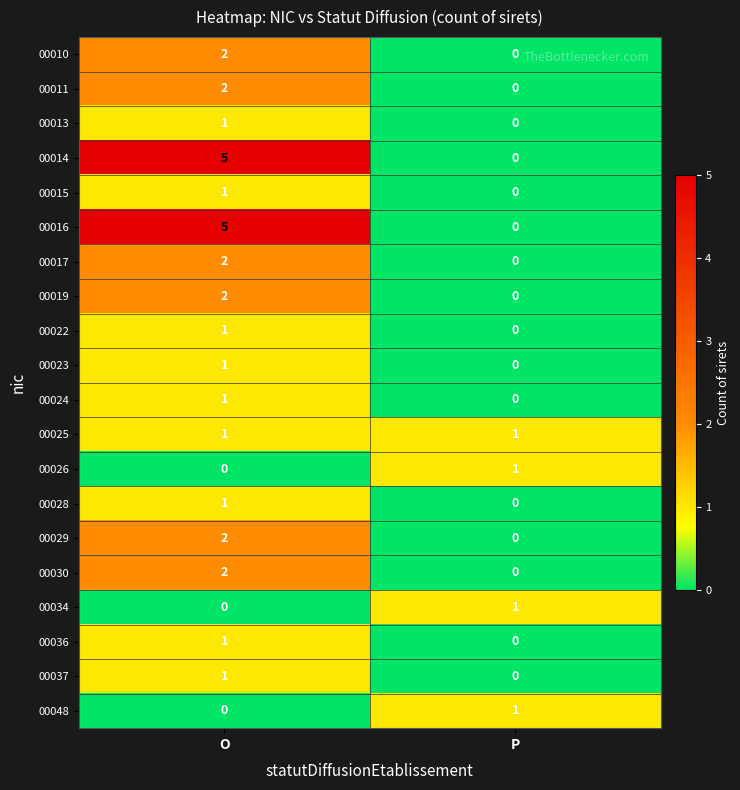

Rank the categories by 00022 value from lowest to highest.

P, O